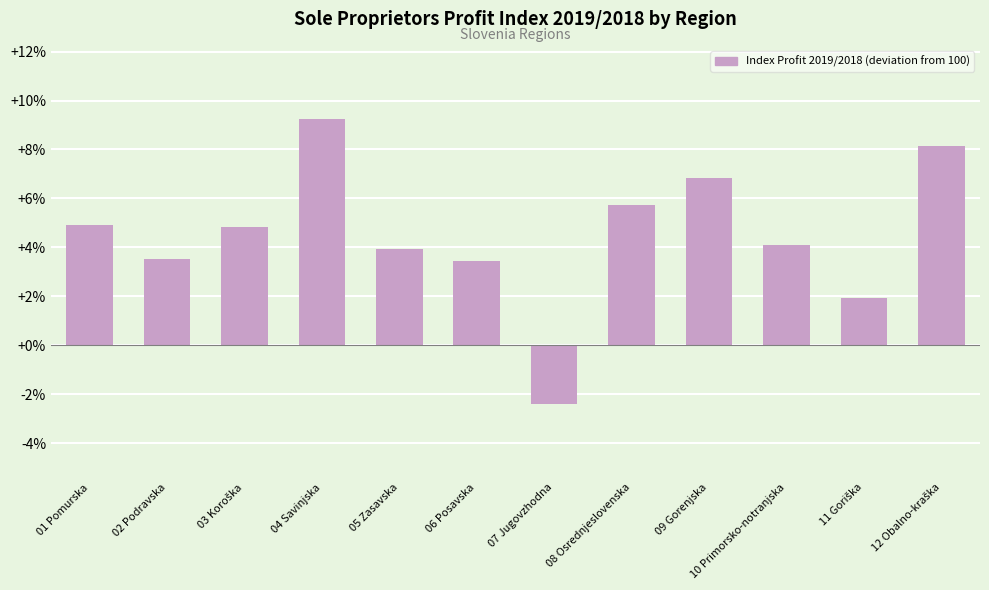

What is the greatest value displayed?

9.2